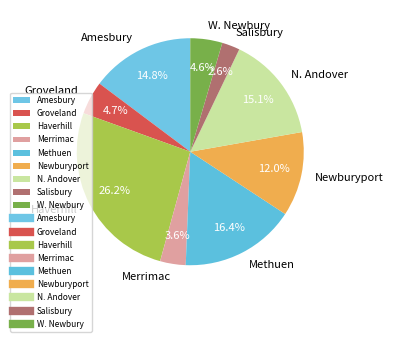

Approximately how many times larger is the value at Methuen compared to Newburyport?

1.4